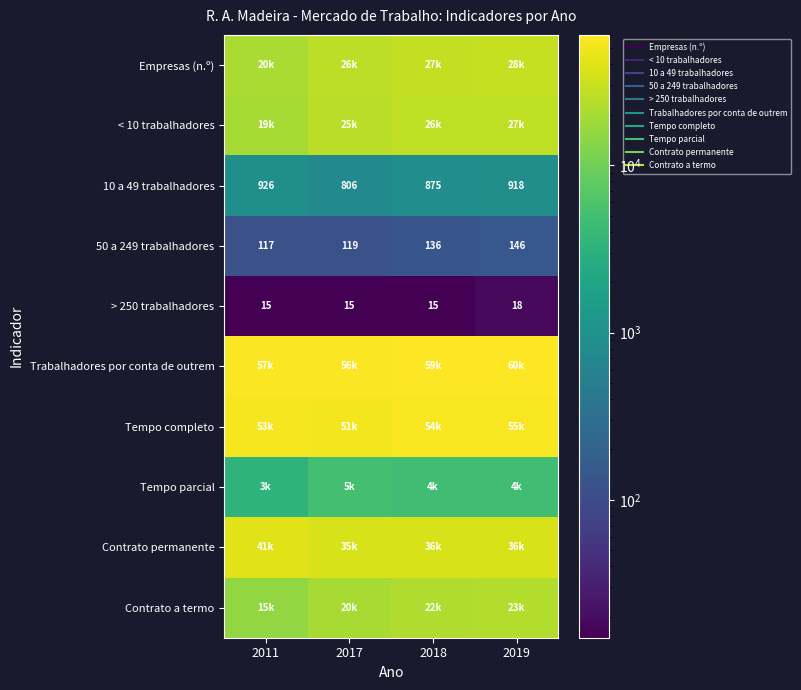

What is the difference between the 50 a 249 trabalhadores values at 2017 and 2019?

27